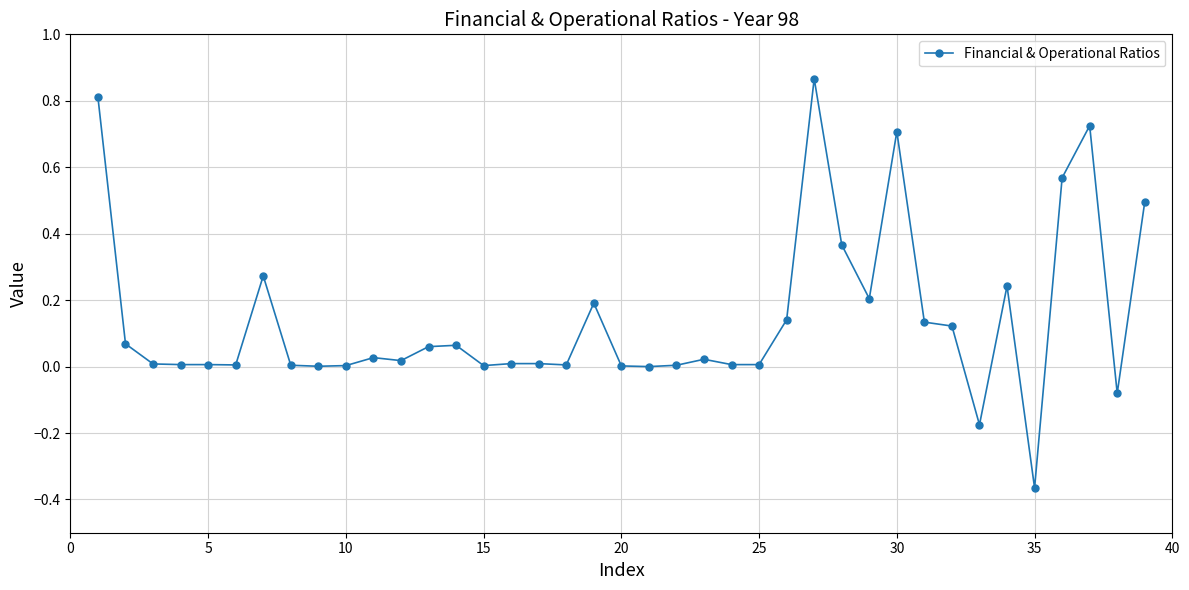

True or false: there are more than 1 points higher than both neighbors.

True